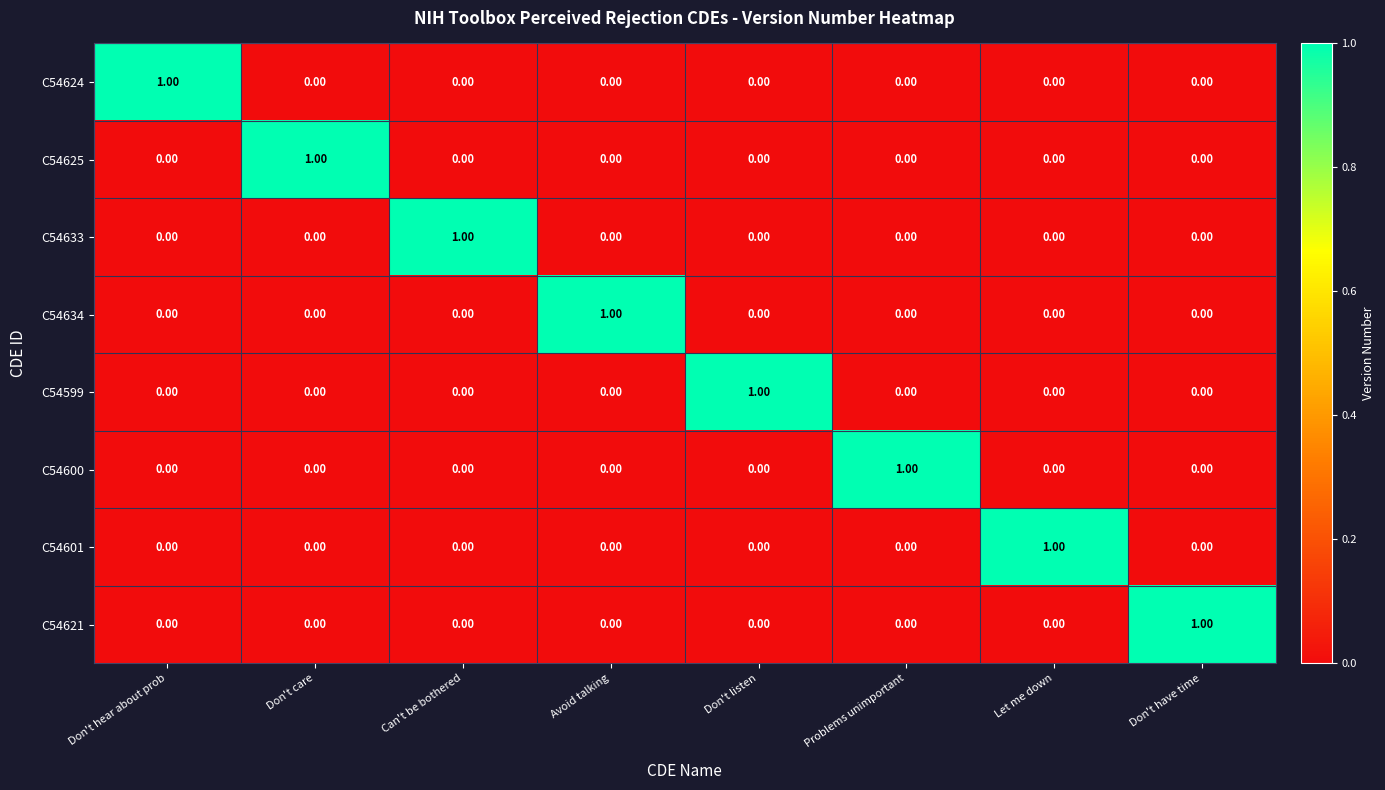

At which label does C54625 reach its peak?

Don't care